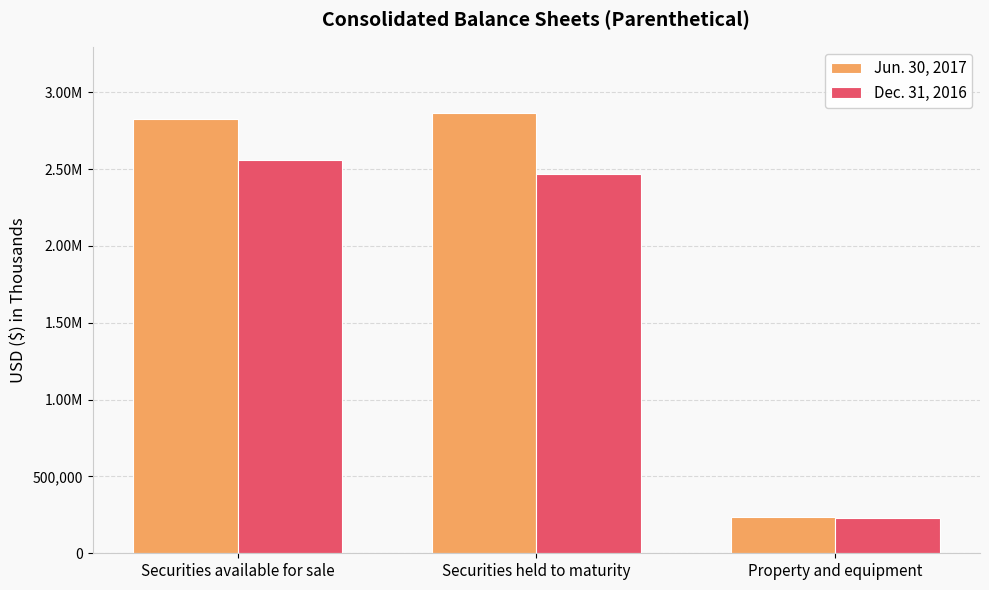

What are all the series names shown in the legend?

Jun. 30, 2017, Dec. 31, 2016